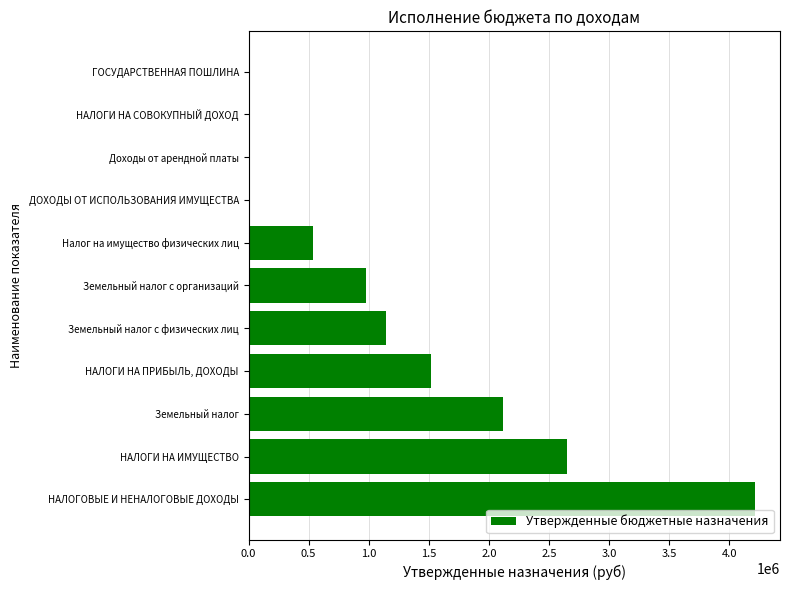

Between НАЛОГОВЫЕ И НЕНАЛОГОВЫЕ ДОХОДЫ and Земельный налог с организаций, which is larger?

НАЛОГОВЫЕ И НЕНАЛОГОВЫЕ ДОХОДЫ